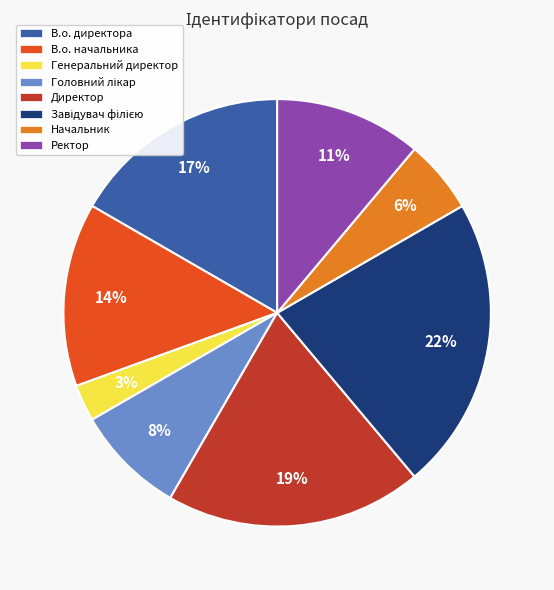

Which has a higher value, В.о. начальника or Директор?

Директор